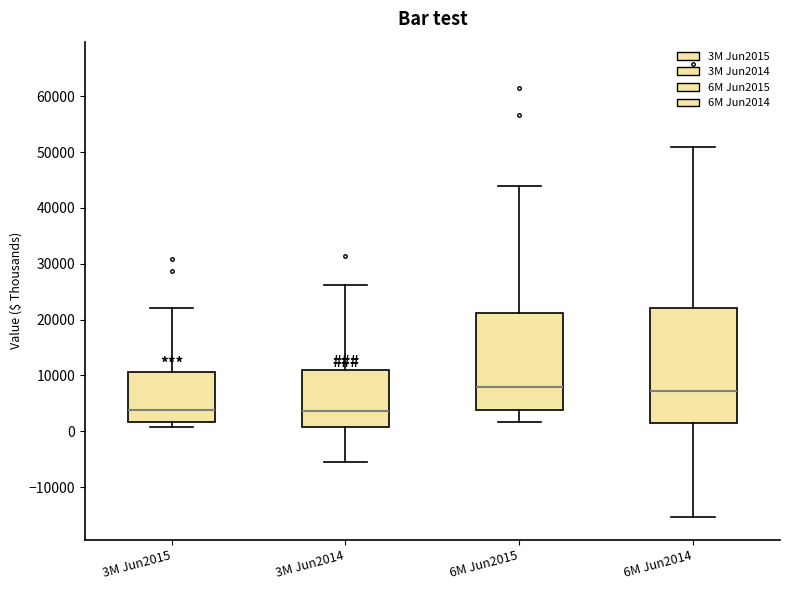

Where does the upper whisker of the box for 3M Jun2015 end on the y-axis? The values are not printed on the chart, so give them approximately, as read against the axis.

22000